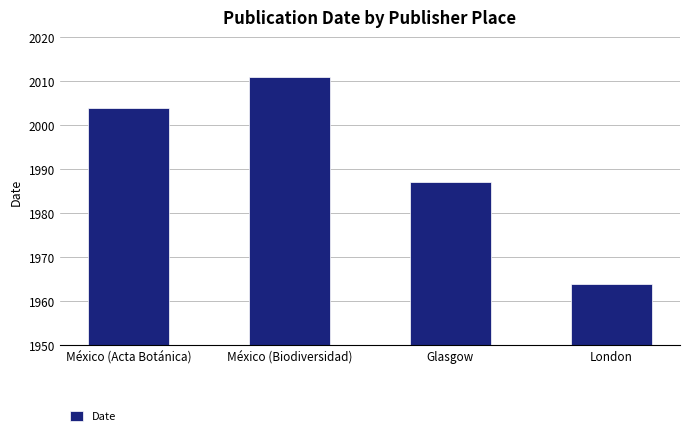

What is the change in value from México (Acta Botánica) to London?

-40